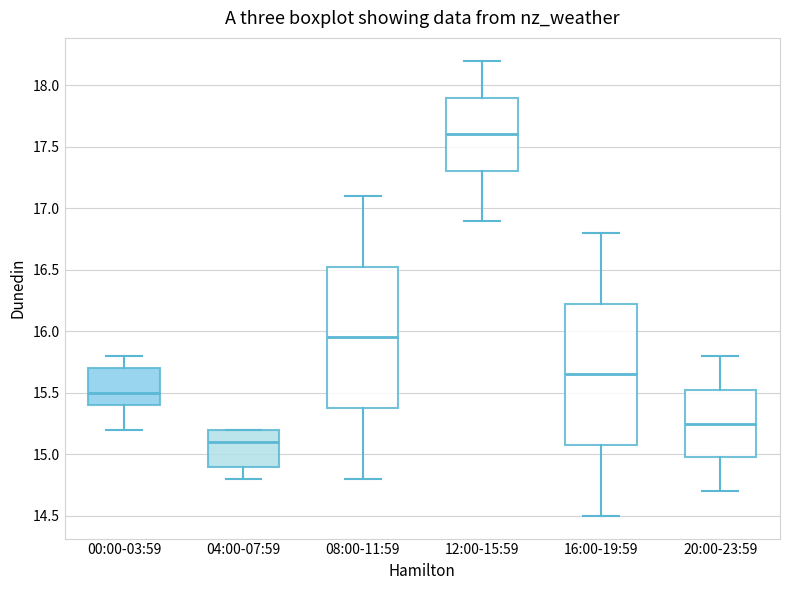

Reading left to right, read every box against the y-axis: the position of its median line, the range the box covers, and the ends of its whiskers. The values are not printed on the chart, so give them approximately, as read against the axis.

00:00-03:59: median 15.50, box 15.40 to 15.70, whiskers 15.20 to 15.80
04:00-07:59: median 15.10, box 14.90 to 15.20, whiskers 14.80 to 15.20
08:00-11:59: median 15.95, box 15.40 to 16.55, whiskers 14.80 to 17.10
12:00-15:59: median 17.60, box 17.30 to 17.90, whiskers 16.90 to 18.20
16:00-19:59: median 15.65, box 15.10 to 16.25, whiskers 14.50 to 16.80
20:00-23:59: median 15.25, box 15.00 to 15.55, whiskers 14.70 to 15.80